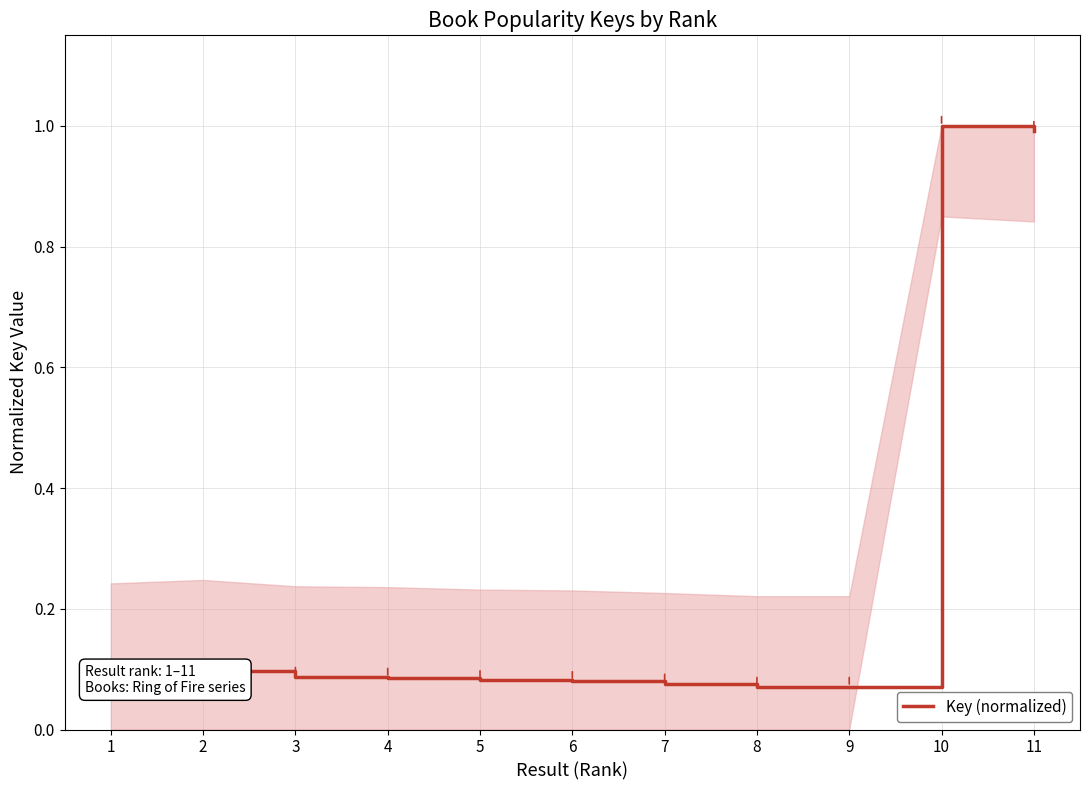

What is the maximum value shown in the chart?

1.0